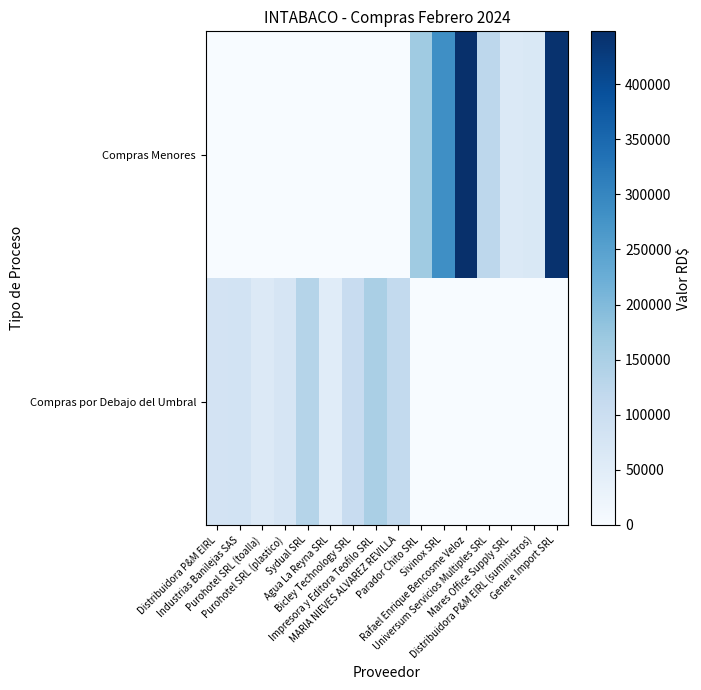

List the series in order of their overall mean, lowest first.

Compras por Debajo del Umbral, Compras Menores